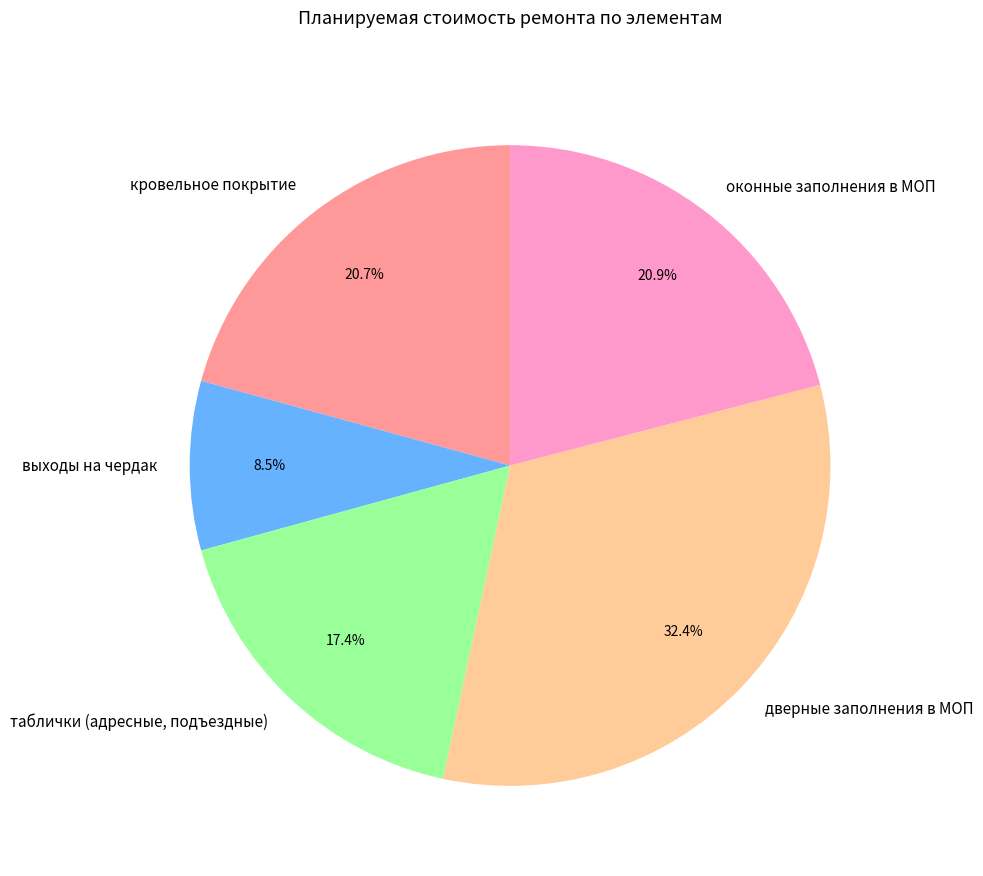

Which slice is the smallest?

выходы на чердак